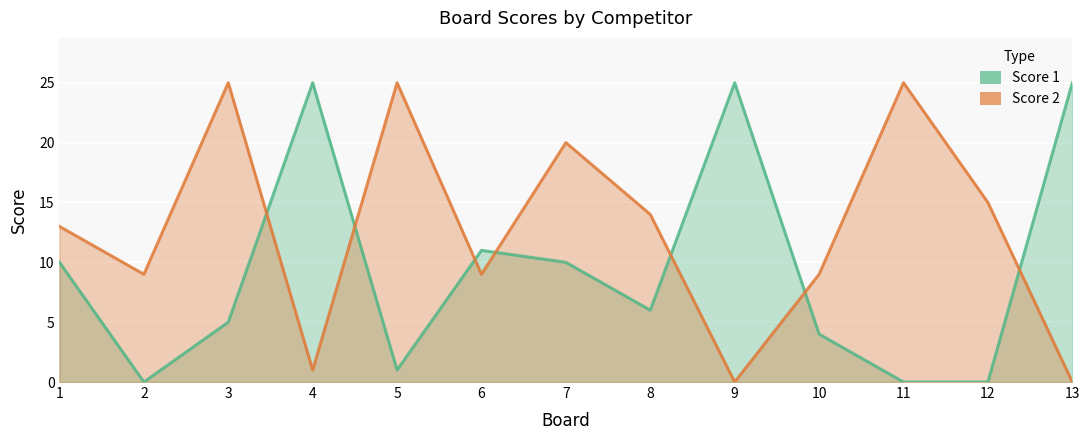

What is the sum of the Score 2 values at 2 and 7?

29